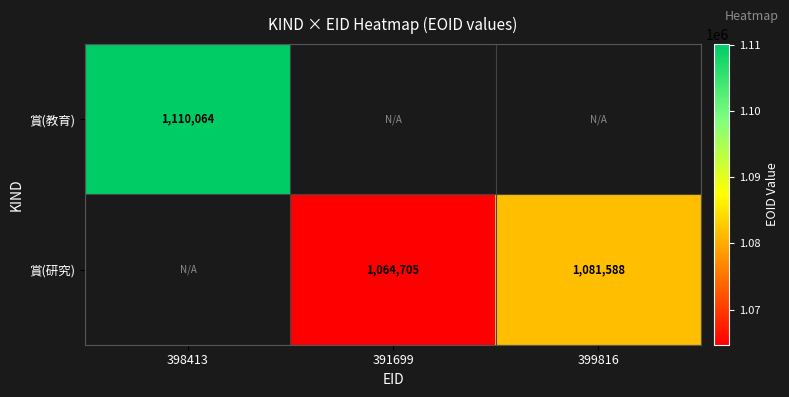

The 賞(研究) series shows 1747883 at 391699. True or false?

False